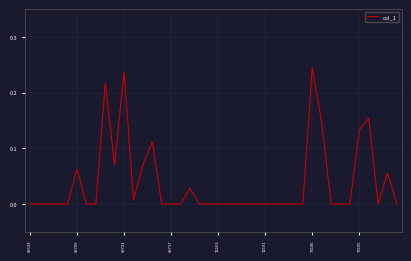

Does the chart display data point markers on the line(s)?

No